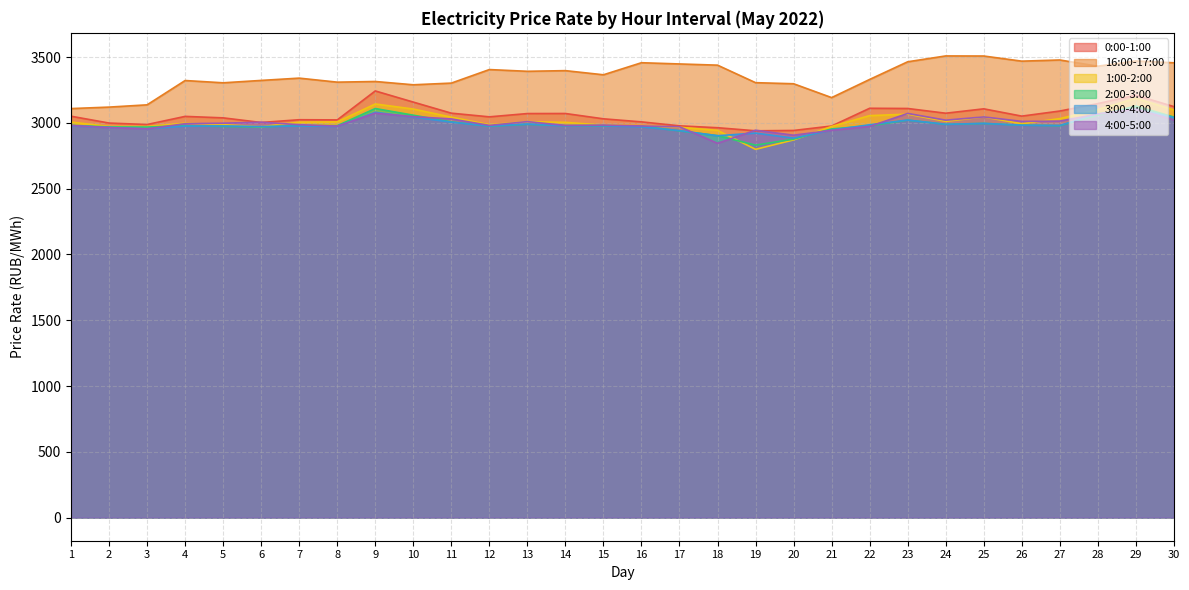

Reading left to right, what are all the values shown in this chart?

0:00-1:00: 3050.1	2998.1	2986.9	3048.7	3037.6	3002.5	3023.4	3022.0	3242.1	3157.4	3073.2	3045.2	3070.3	3070.7	3030.3	3007.1	2976.9	2962.7	2939.3	2941.8	2975.6	3110.4	3108.8	3072.8	3106.2	3050.8	3089.4	3146.0	3209.6	3123.0
16:00-17:00: 3108.1	3119.3	3136.5	3321.2	3303.9	3322.1	3339.5	3308.9	3313.9	3288.9	3301.7	3404.5	3391.4	3396.3	3364.9	3456.5	3447.2	3438.1	3304.9	3296.7	3191.5	3329.5	3463.7	3508.1	3507.4	3468.4	3477.4	3430.1	3469.8	3456.0
1:00-2:00: 3005.6	2972.1	2971.0	2997.1	2985.7	2970.2	3004.6	3007.0	3143.1	3104.6	3043.1	2985.7	3008.9	3003.5	2982.7	2978.6	2966.0	2942.5	2798.4	2870.1	2972.2	3054.6	3065.7	3011.2	3044.4	2993.1	3031.9	3100.9	3186.4	3097.6
2:00-3:00: 2980.7	2968.7	2967.9	2977.9	2972.5	2968.8	2979.3	2978.1	3108.4	3057.9	3006.9	2974.6	2988.6	2978.8	2978.4	2974.0	2939.1	2902.3	2830.3	2875.9	2953.3	2977.1	3020.3	2988.2	2995.3	2982.3	2978.2	3058.0	3127.2	3044.0
3:00-4:00: 2977.5	2964.2	2955.4	2974.7	2976.2	2971.8	2975.7	2972.9	3079.9	3043.7	3005.4	2975.1	2990.5	2977.3	2977.3	2969.5	2940.5	2901.9	2921.8	2883.9	2945.6	2985.1	3020.8	2988.5	2995.5	2981.6	2979.8	3067.8	3106.7	3039.5
4:00-5:00: 2979.7	2963.7	2954.1	2993.1	2997.0	3004.4	2985.7	2974.5	3073.1	3046.6	3029.2	2980.3	3009.2	2979.9	2982.7	2976.1	2970.1	2844.2	2943.6	2905.8	2942.8	2972.4	3071.2	3020.0	3044.8	3010.7	3012.9	3066.4	3102.9	3022.2